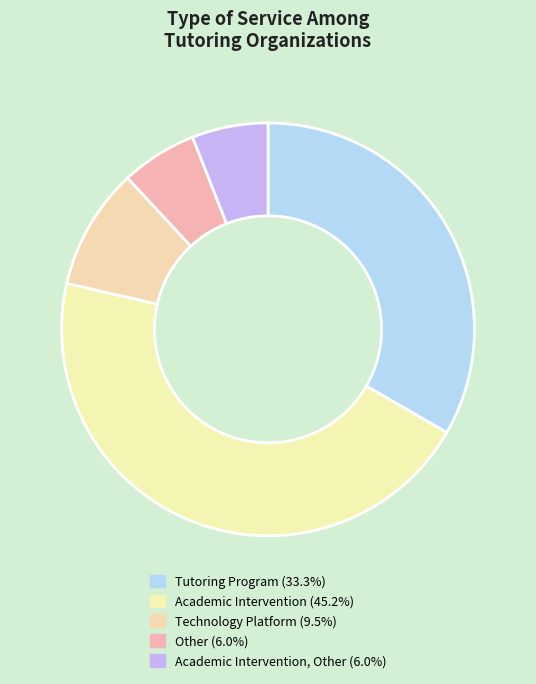

How many segments does this pie chart have?

5